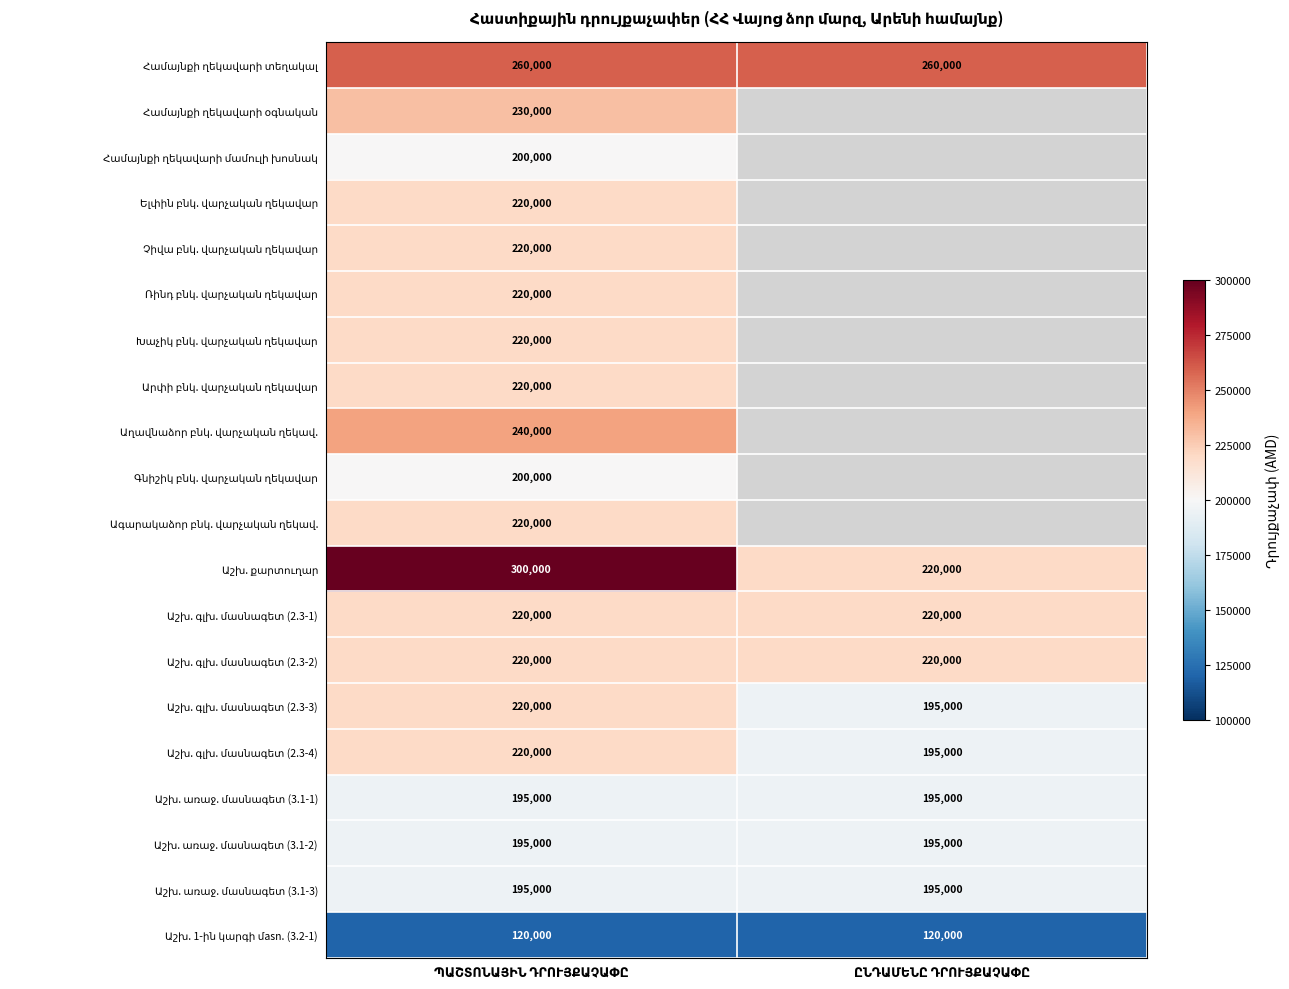

Between ՊԱՇՏՈՆԱՅԻՆ ԴՐՈՒՅՔԱՉԱՓԸ and ԸՆԴԱՄԵՆԸ ԴՐՈՒՅՔԱՉԱՓԸ, which series saw the biggest shift?

Աշխ. քարտուղար